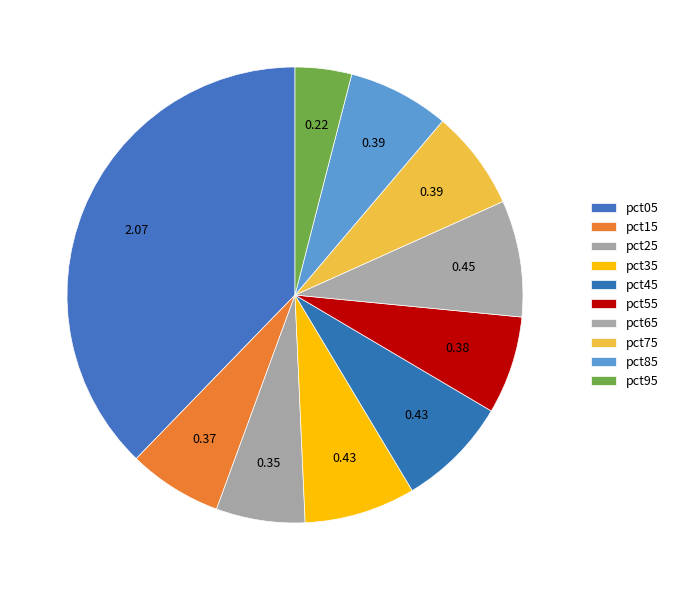

Is there a majority slice in this chart?

No